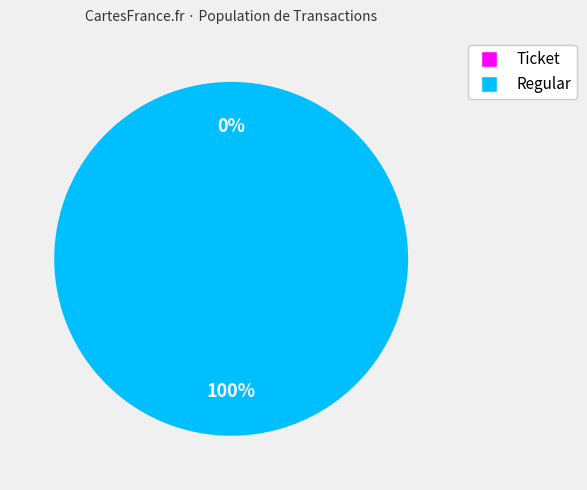

Which slice is the largest?

Regular